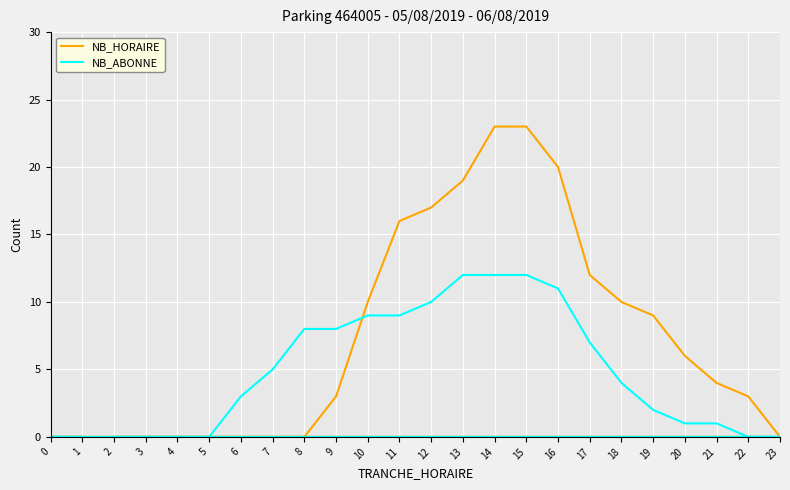

Where is NB_HORAIRE nearest to the value 11?

10